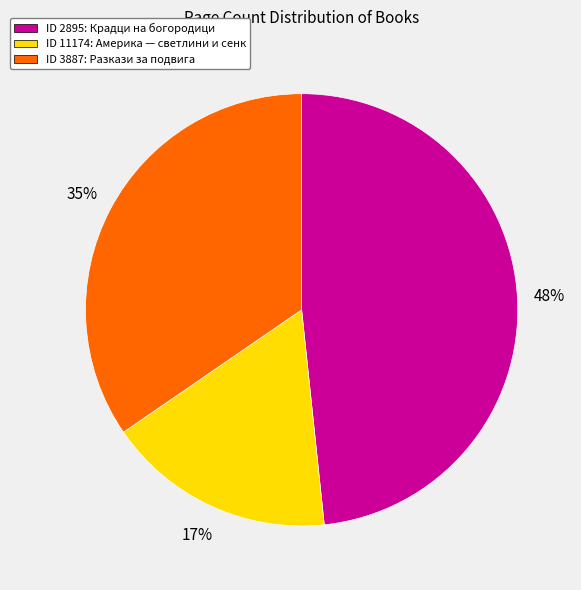

How many slices are in this pie chart?

3